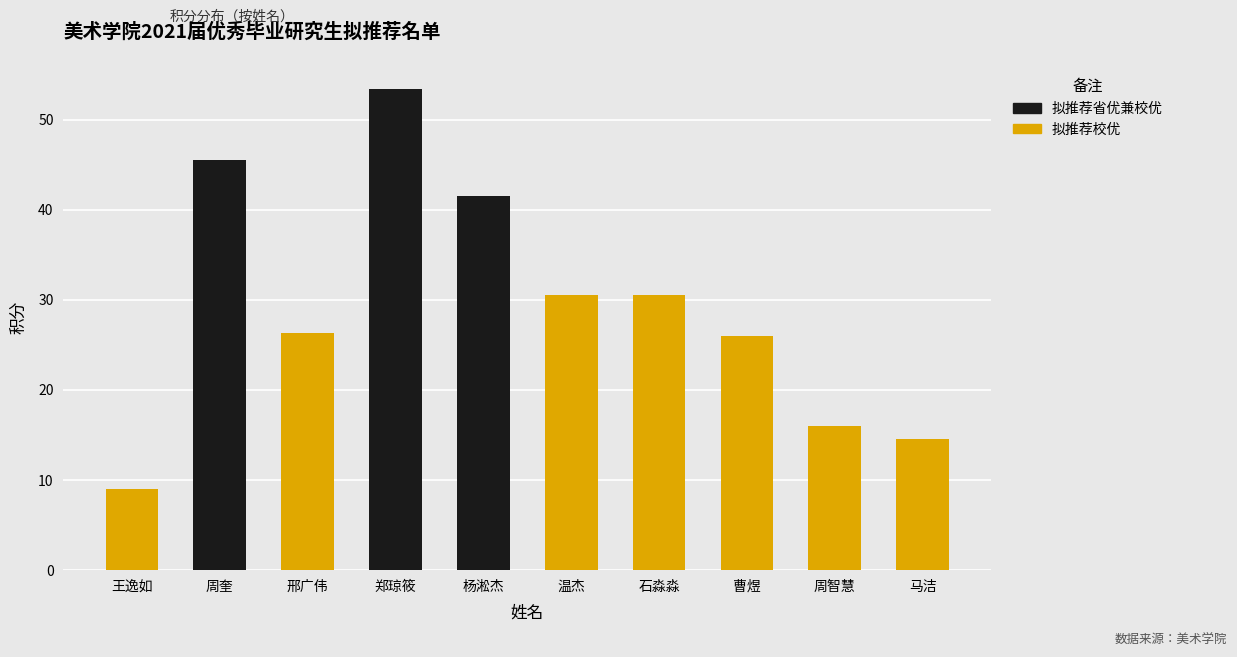

Reading left to right, list the values for the 拟推荐校优 series.

王逸如=9.0	周奎=0.0	邢广伟=26.3	郑琼筱=0.0	杨淞杰=0.0	温杰=30.5	石淼淼=30.5	曹煜=26.0	周智慧=16.0	马洁=14.5